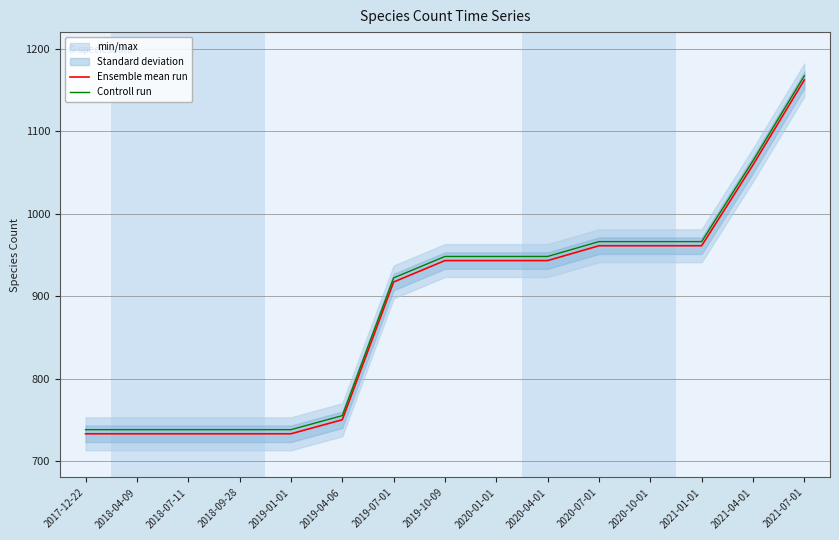

How many lines are shown in the chart?

2